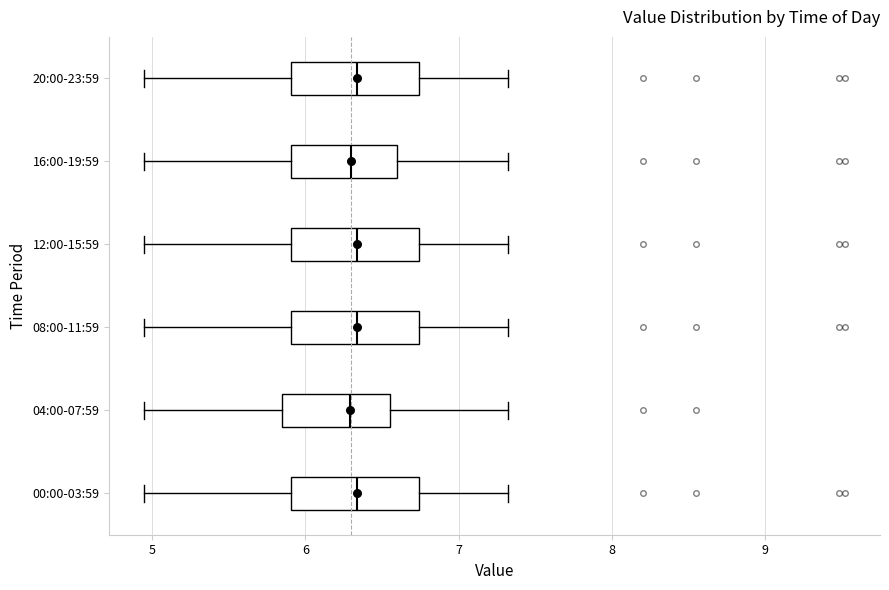

Where is the right edge of the box for 16:00-19:59 on the x-axis? The values are not printed on the chart, so give them approximately, as read against the axis.

6.6